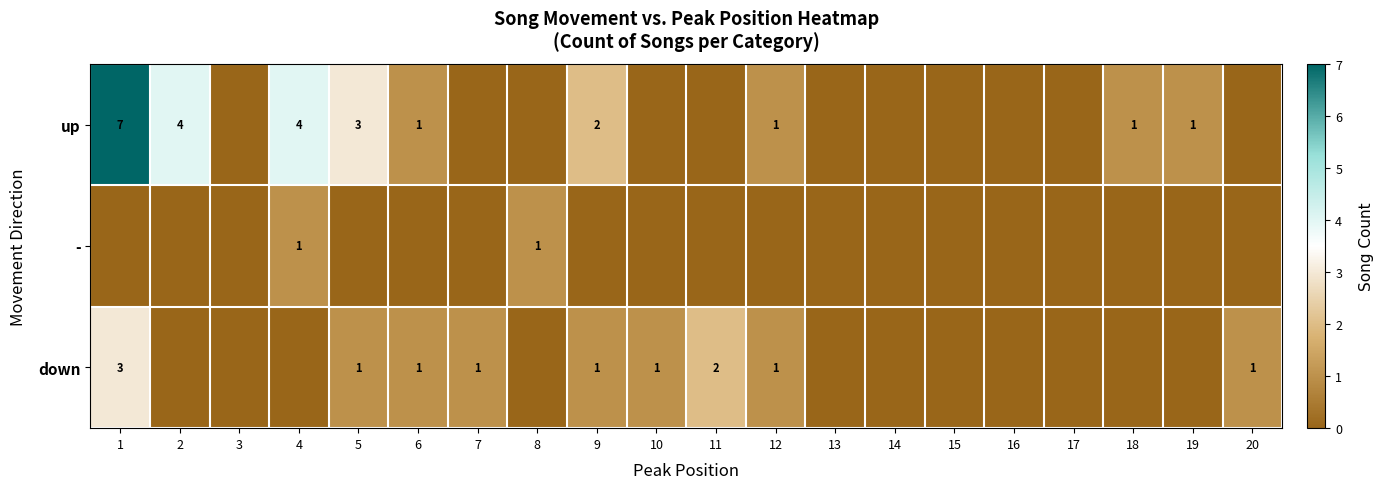

What is the greatest value displayed?

7